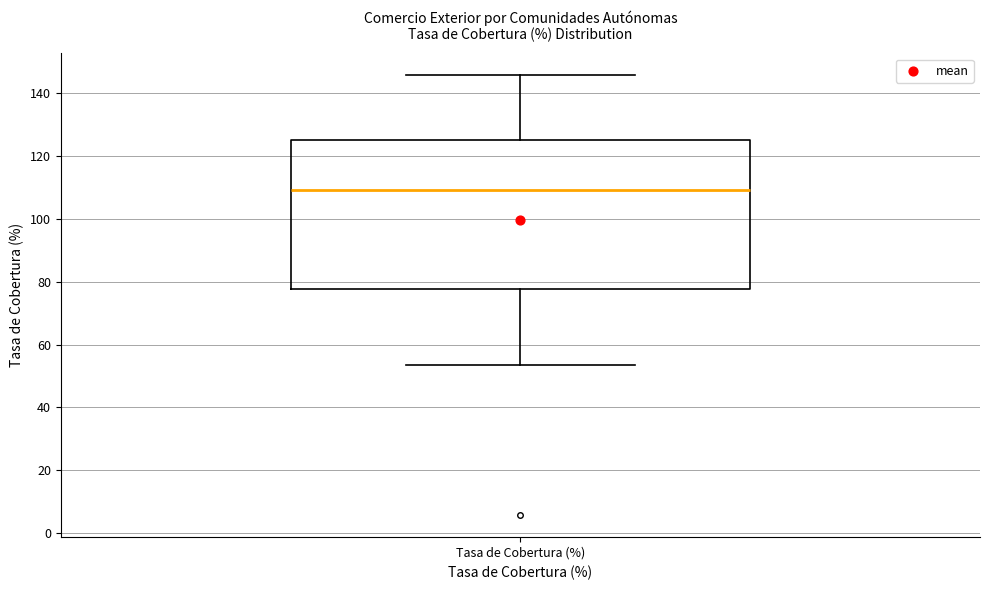

Where does the lower whisker of the box for Tasa de Cobertura (%) end on the y-axis? The values are not printed on the chart, so give them approximately, as read against the axis.

54